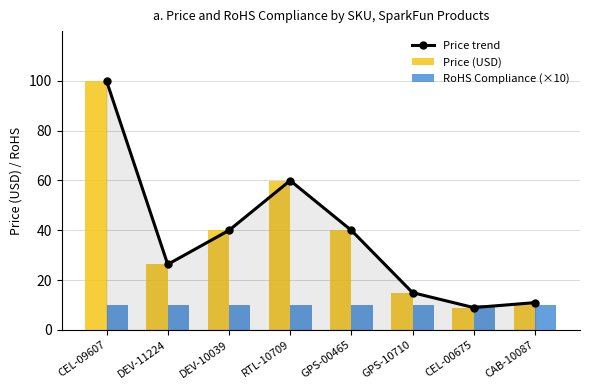

At how many categories does at least one series exceed 31?

4